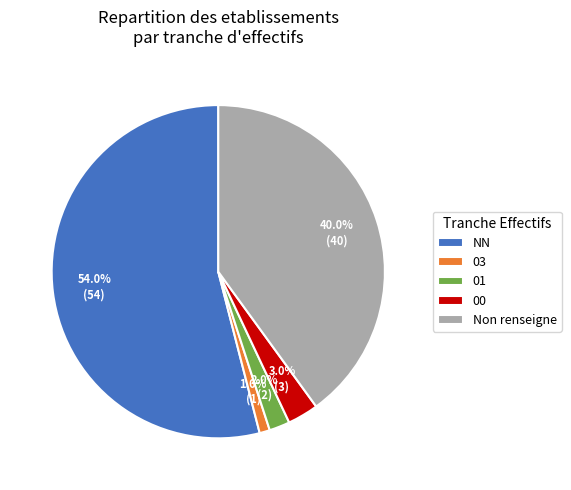

How many segments does this pie chart have?

5